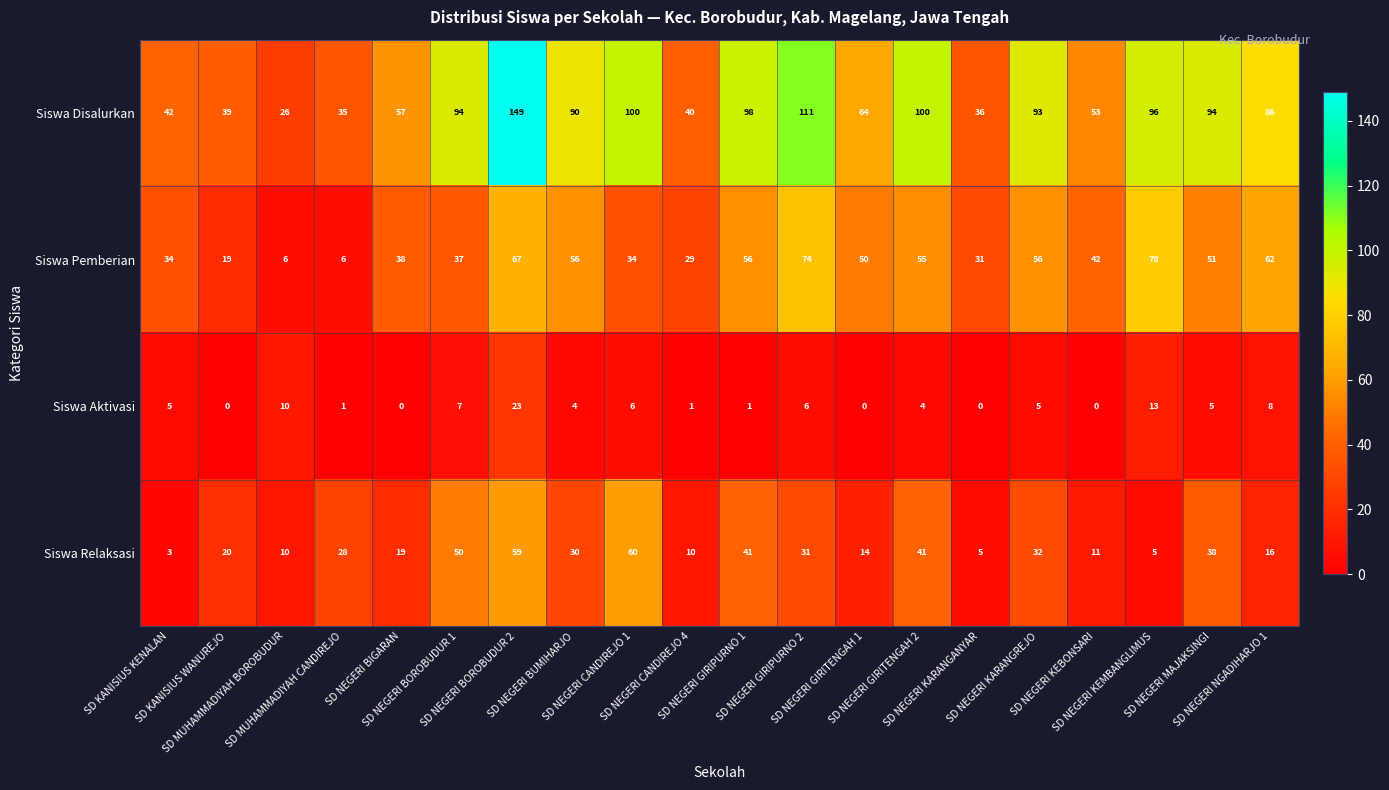

What is the greatest value displayed?

149